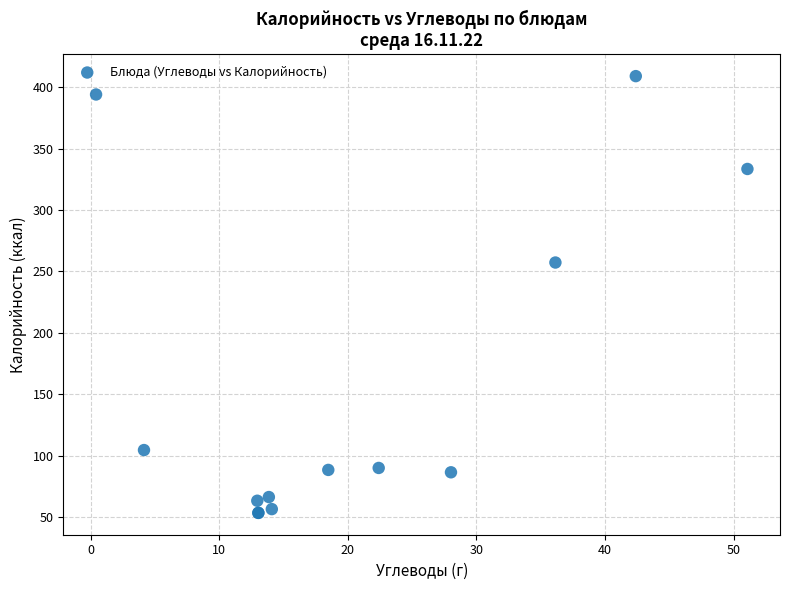

What Y value in the scatter plot is closest to 231?

257.3